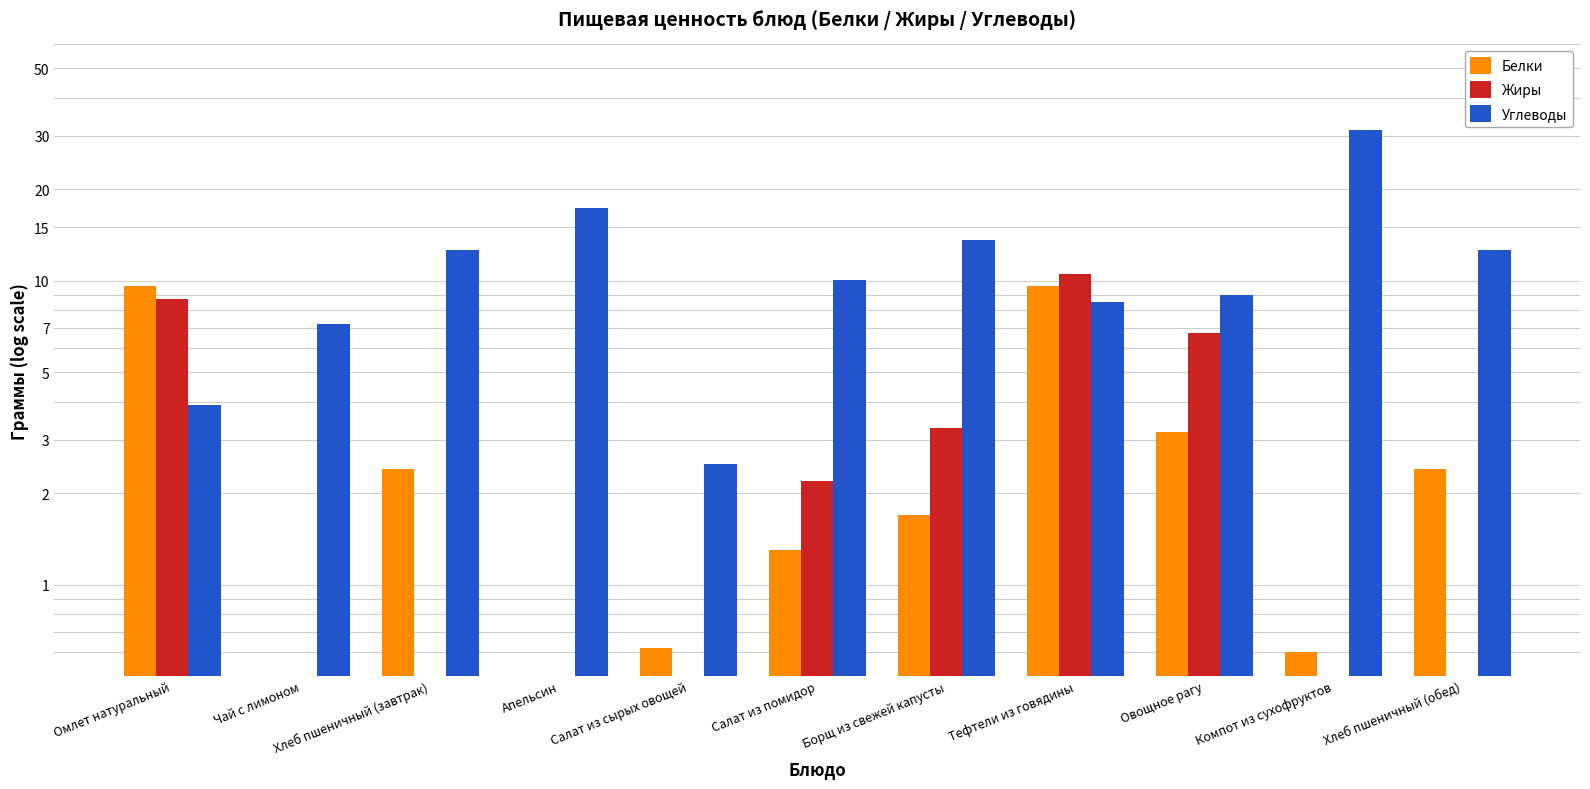

How many groups of bars are there?

11